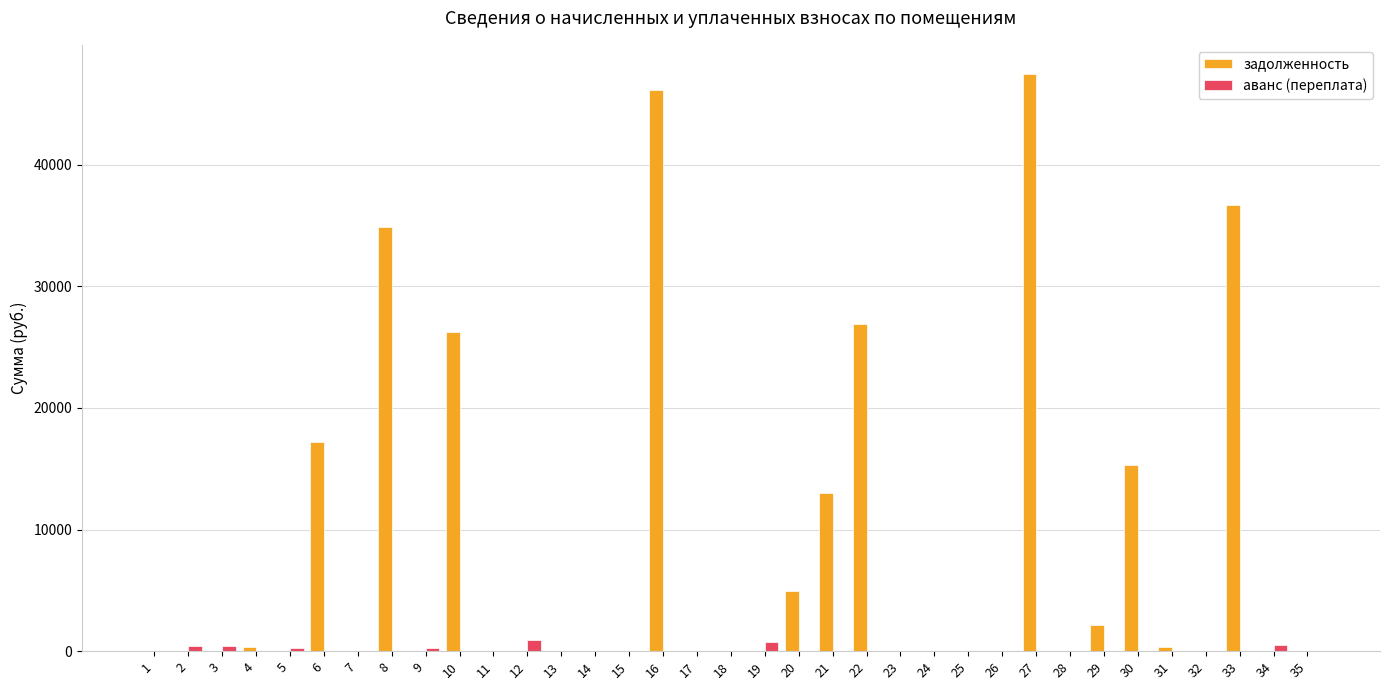

Is the value of задолженность at 20 greater than the value of аванс (переплата) at 11?

Yes